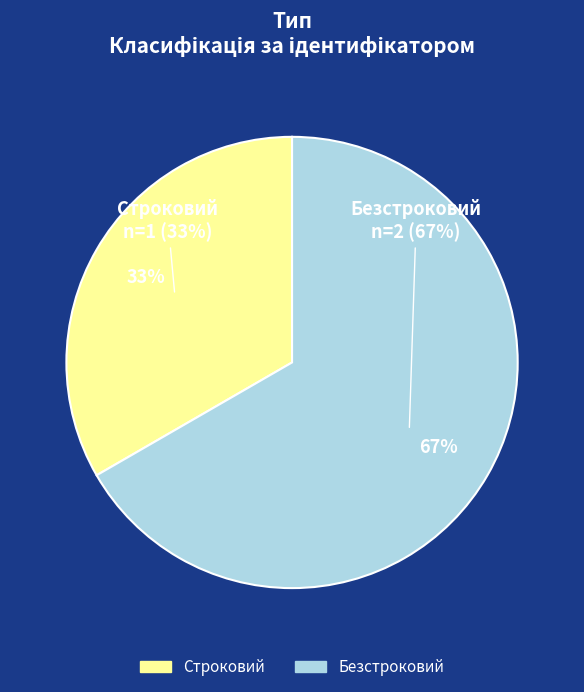

What percentage is NOT represented by Безстроковий?

33.3%